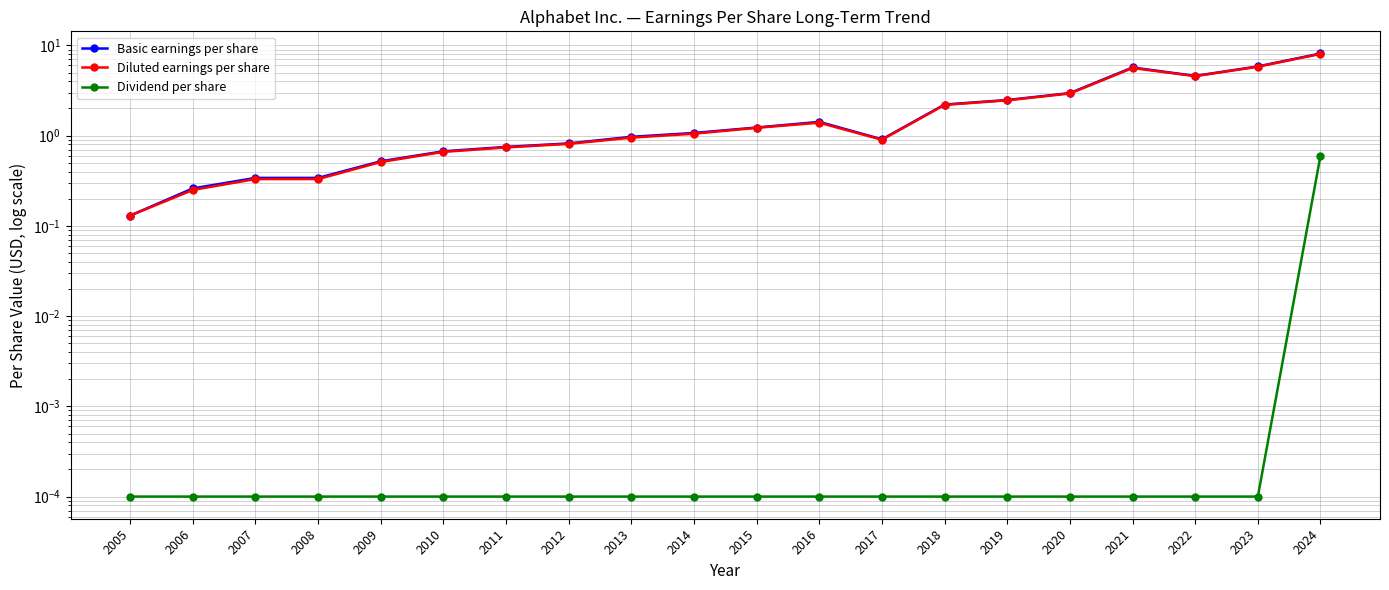

True or false: Basic earnings per share and Diluted earnings per share cross at least once.

False